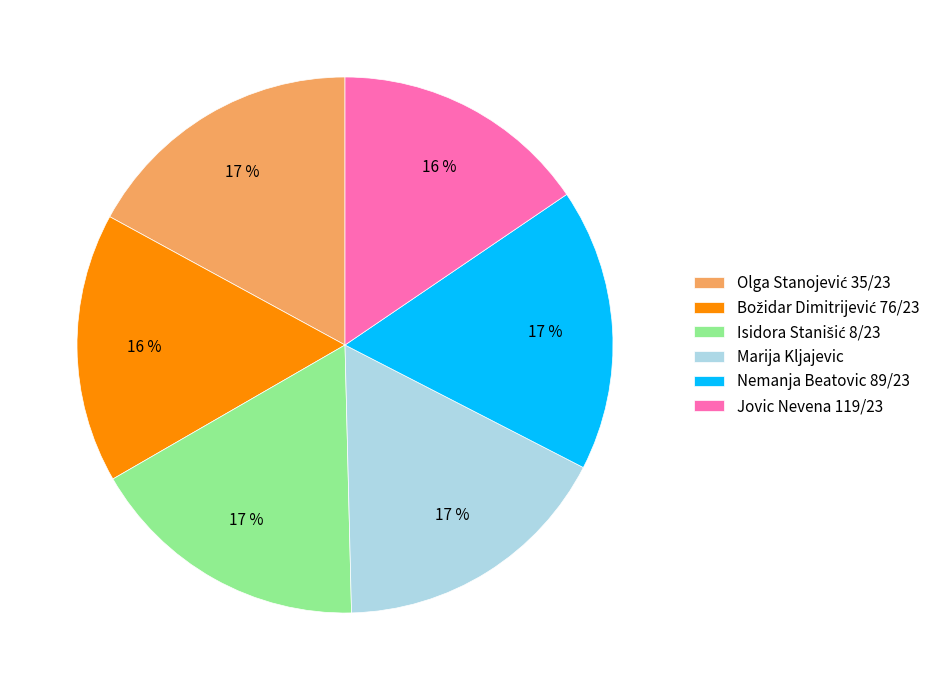

Count the number of slices in the pie.

6